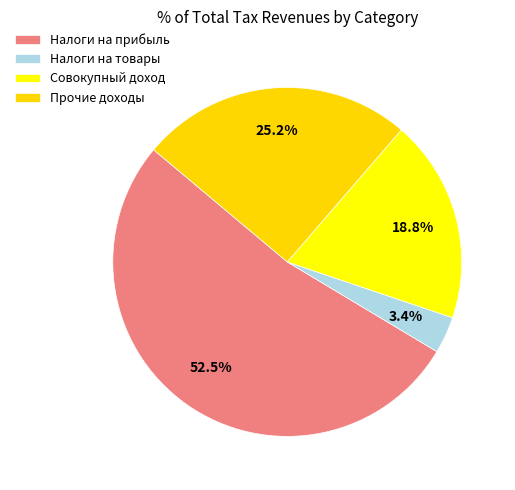

How many segments does this pie chart have?

4